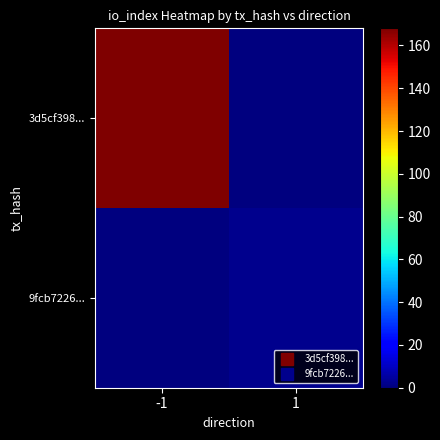

At which category is the sum across all series the highest?

-1